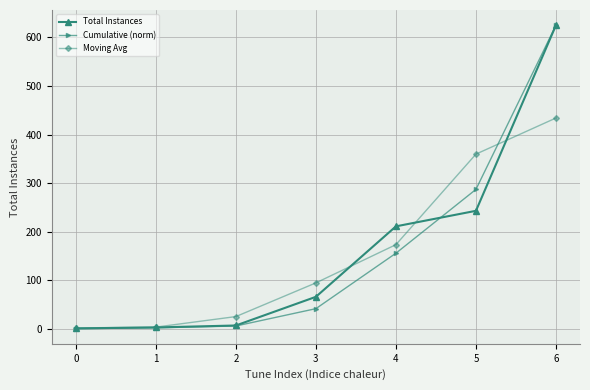

What is the greatest value displayed?

625.0